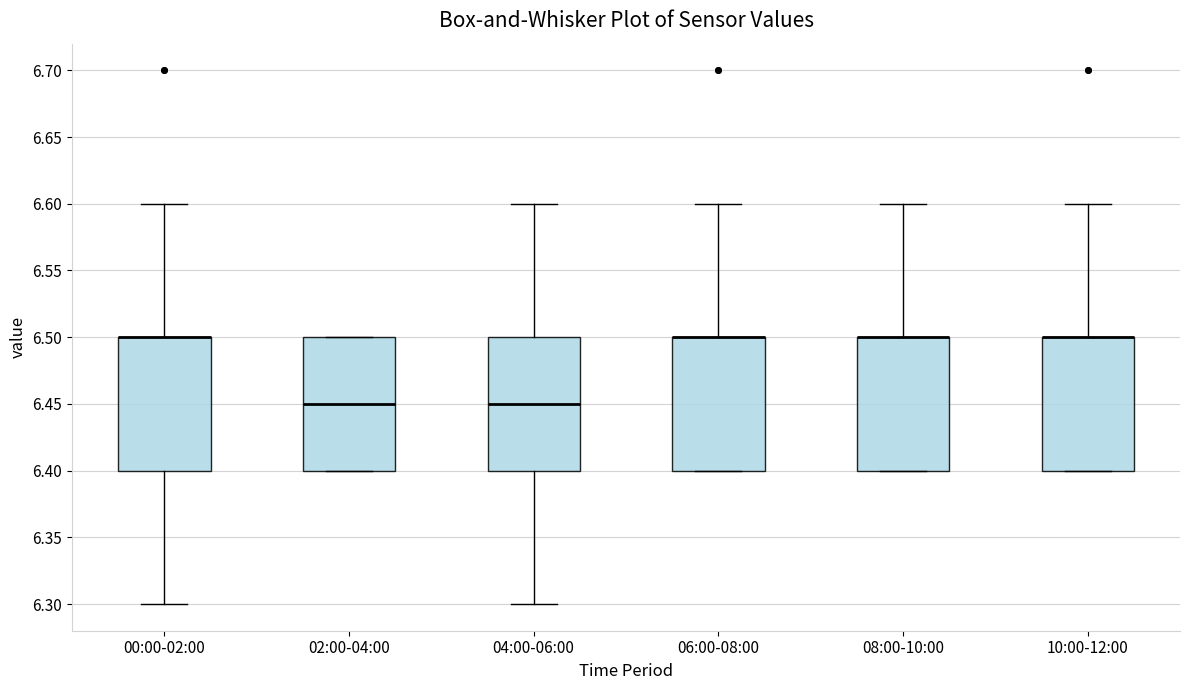

Reading left to right, read every box against the y-axis: the position of its median line, the range the box covers, and the ends of its whiskers. The values are not printed on the chart, so give them approximately, as read against the axis.

00:00-02:00: median 6.50 (drawn on the box's upper edge), box 6.40 to 6.50, whiskers 6.30 to 6.60
02:00-04:00: median 6.45, box 6.40 to 6.50, whiskers 6.40 to 6.50
04:00-06:00: median 6.45, box 6.40 to 6.50, whiskers 6.30 to 6.60
06:00-08:00: median 6.50 (drawn on the box's upper edge), box 6.40 to 6.50, whiskers 6.40 to 6.60
08:00-10:00: median 6.50 (drawn on the box's upper edge), box 6.40 to 6.50, whiskers 6.40 to 6.60
10:00-12:00: median 6.50 (drawn on the box's upper edge), box 6.40 to 6.50, whiskers 6.40 to 6.60